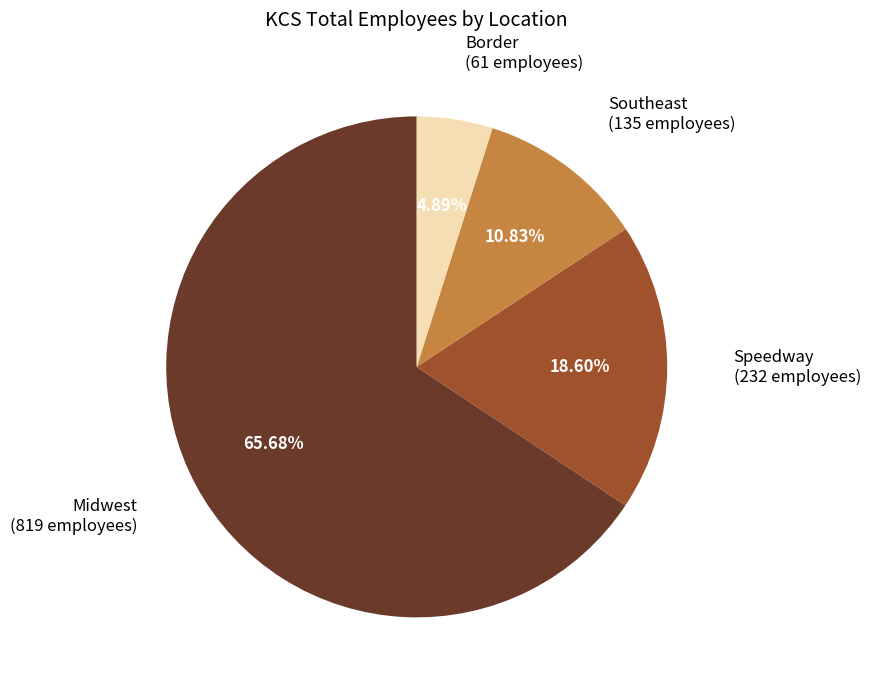

Does any single category account for the majority?

Yes